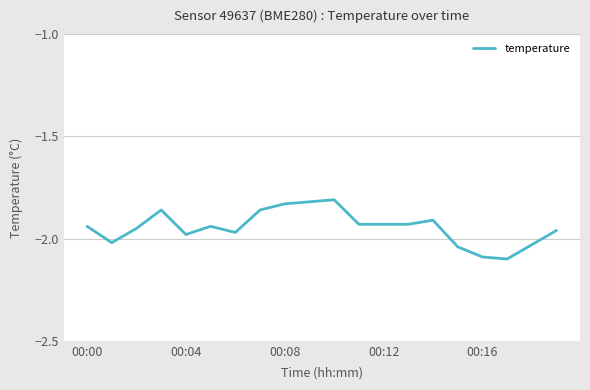

What is the difference between the maximum and minimum values?

0.3